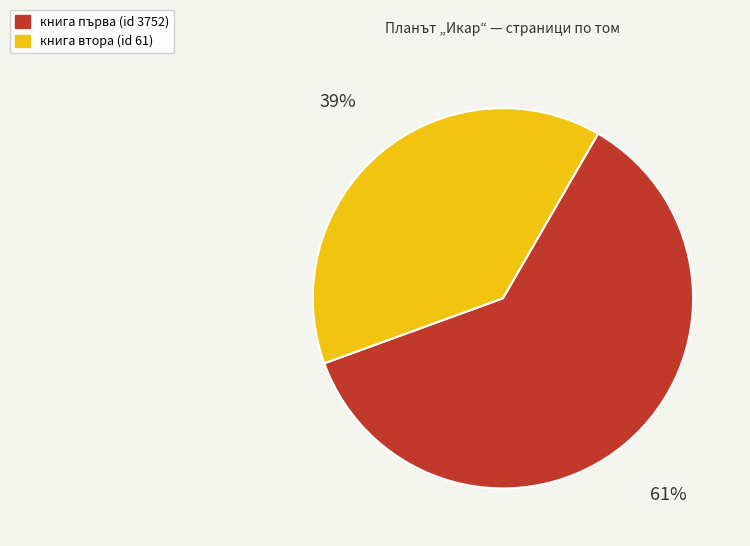

How many slices are in this pie chart?

2